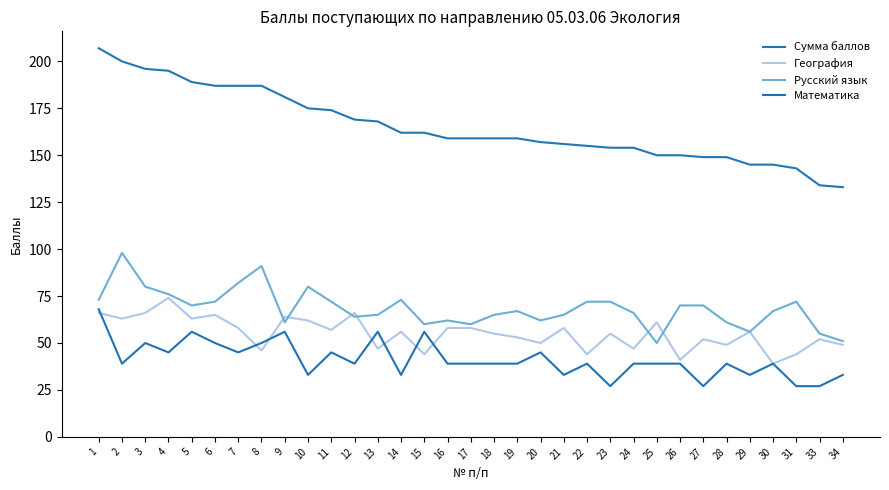

The value of География at 13 is 16. True or false?

False